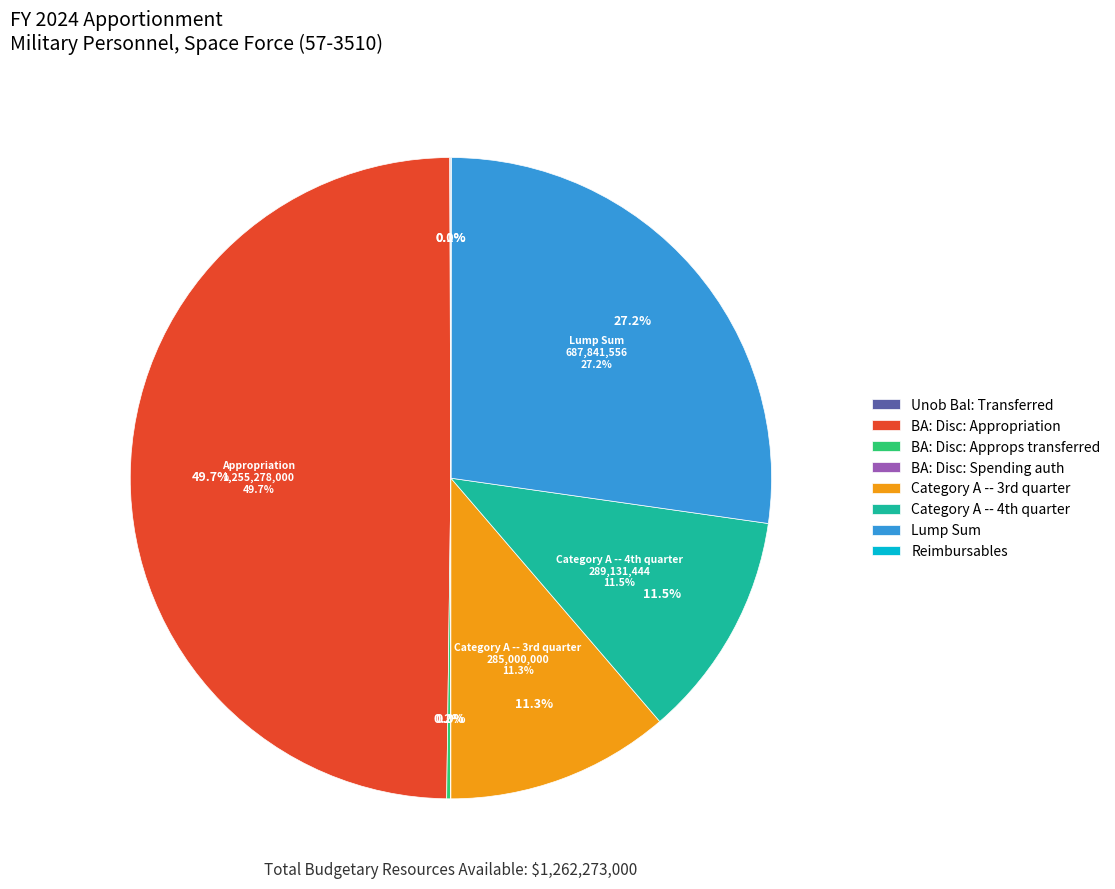

What is the smallest slice in the pie chart?

BA: Disc: Spending auth